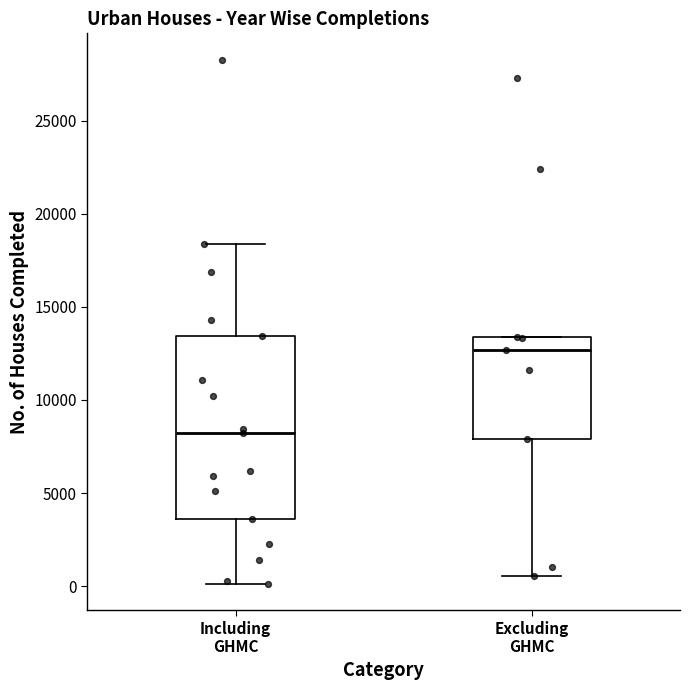

Where is the lower edge of the box for Including GHMC on the y-axis? The values are not printed on the chart, so give them approximately, as read against the axis.

3500